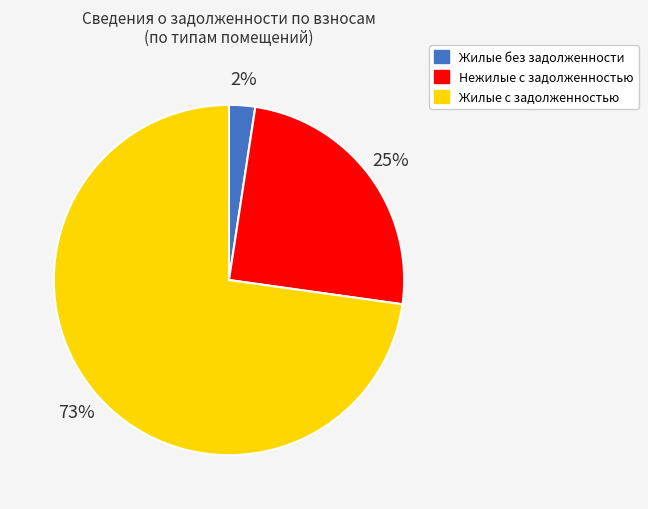

To the nearest percent, what is the average slice percentage?

33%